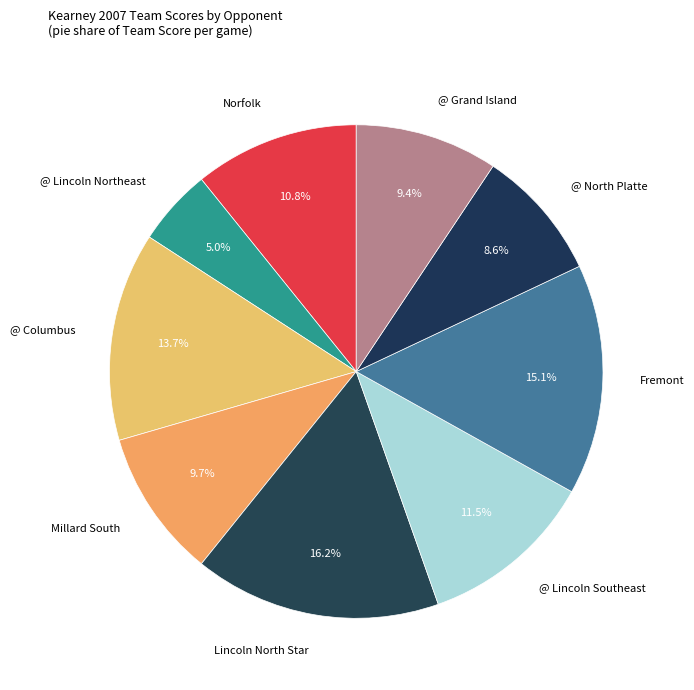

Does any single category account for the majority?

No